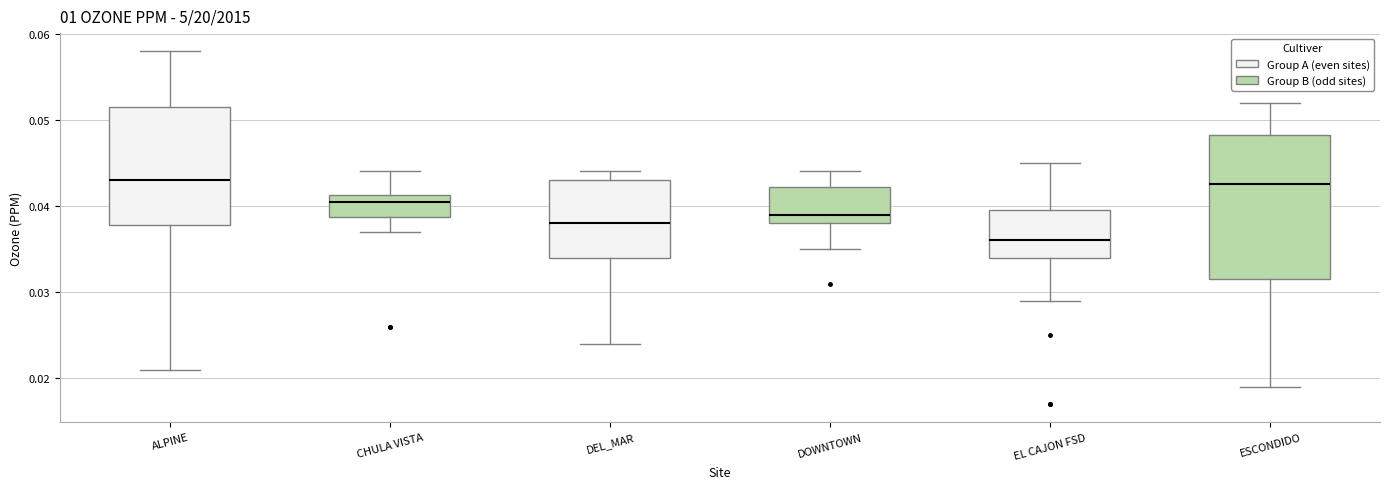

Reading left to right, read every box against the y-axis: the position of its median line, the range the box covers, and the ends of its whiskers. The values are not printed on the chart, so give them approximately, as read against the axis.

ALPINE: median 0.043, box 0.038 to 0.052, whiskers 0.021 to 0.058
CHULA VISTA: median 0.041 (just below the box's upper edge), box 0.039 to 0.041, whiskers 0.037 to 0.044
DEL_MAR: median 0.038, box 0.034 to 0.043, whiskers 0.024 to 0.044
DOWNTOWN: median 0.039, box 0.038 to 0.042, whiskers 0.035 to 0.044
EL CAJON FSD: median 0.036, box 0.034 to 0.040, whiskers 0.029 to 0.045
ESCONDIDO: median 0.043, box 0.032 to 0.048, whiskers 0.019 to 0.052